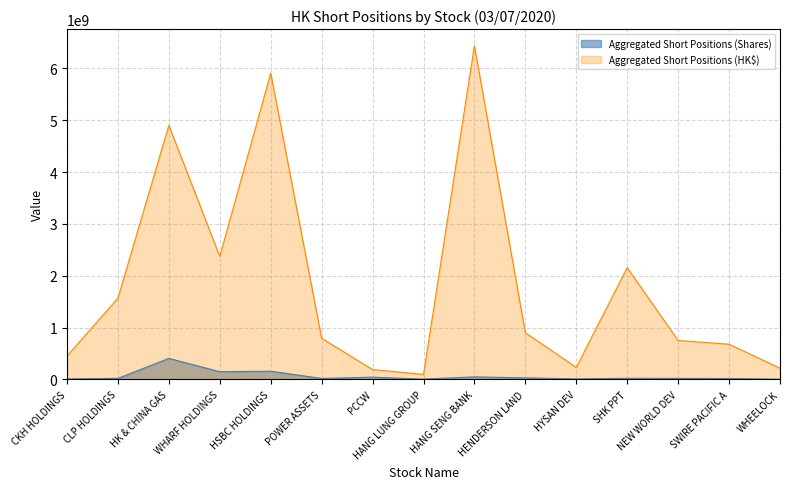

What is the label of the 10th point from the left?

HENDERSON LAND